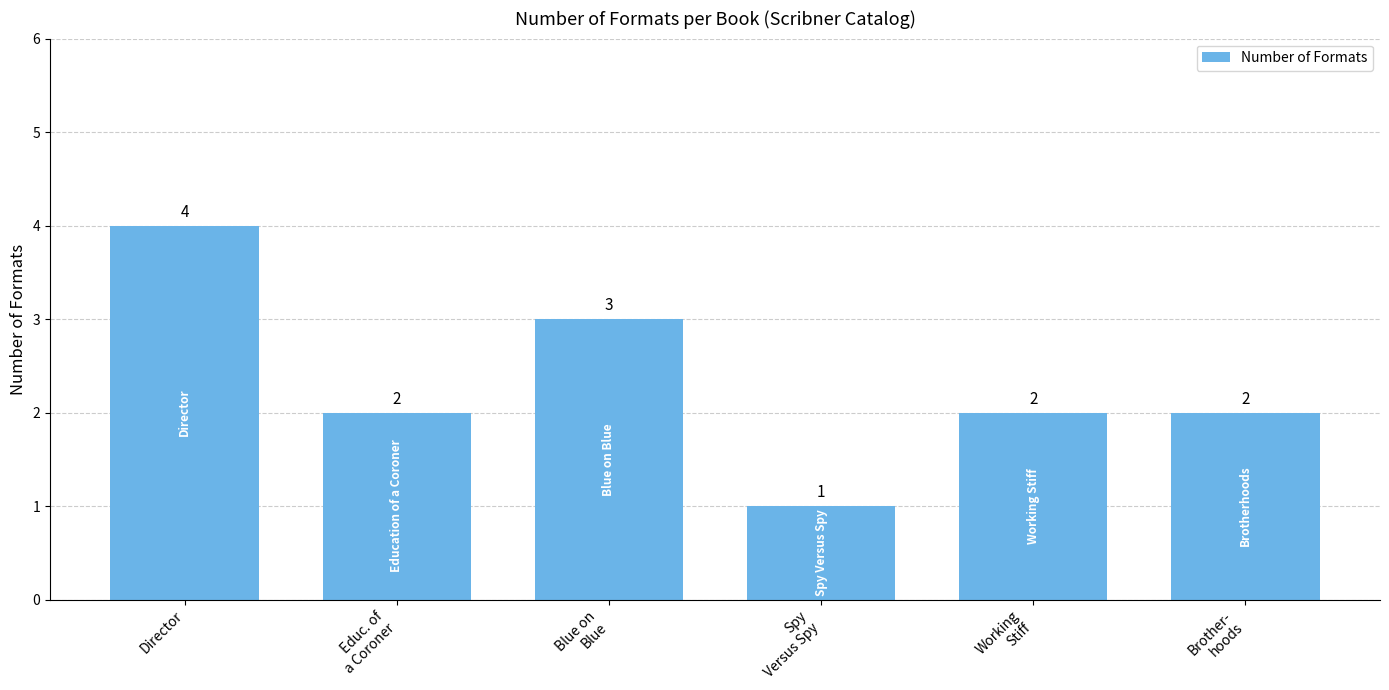

What is the value of the 3rd bar from the left?

3